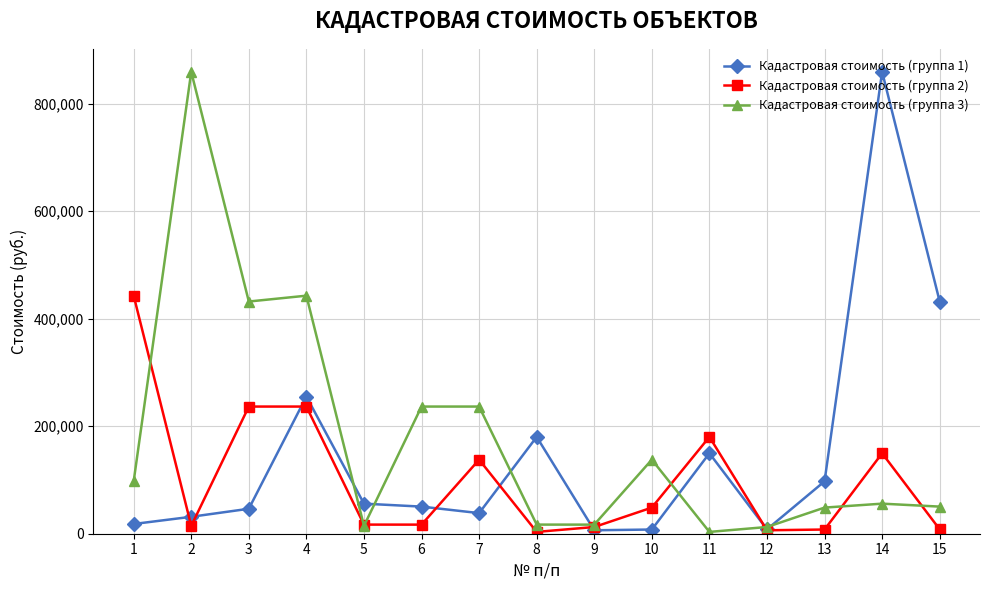

How many interior local valleys does the Кадастровая стоимость (группа 3) series have?

4